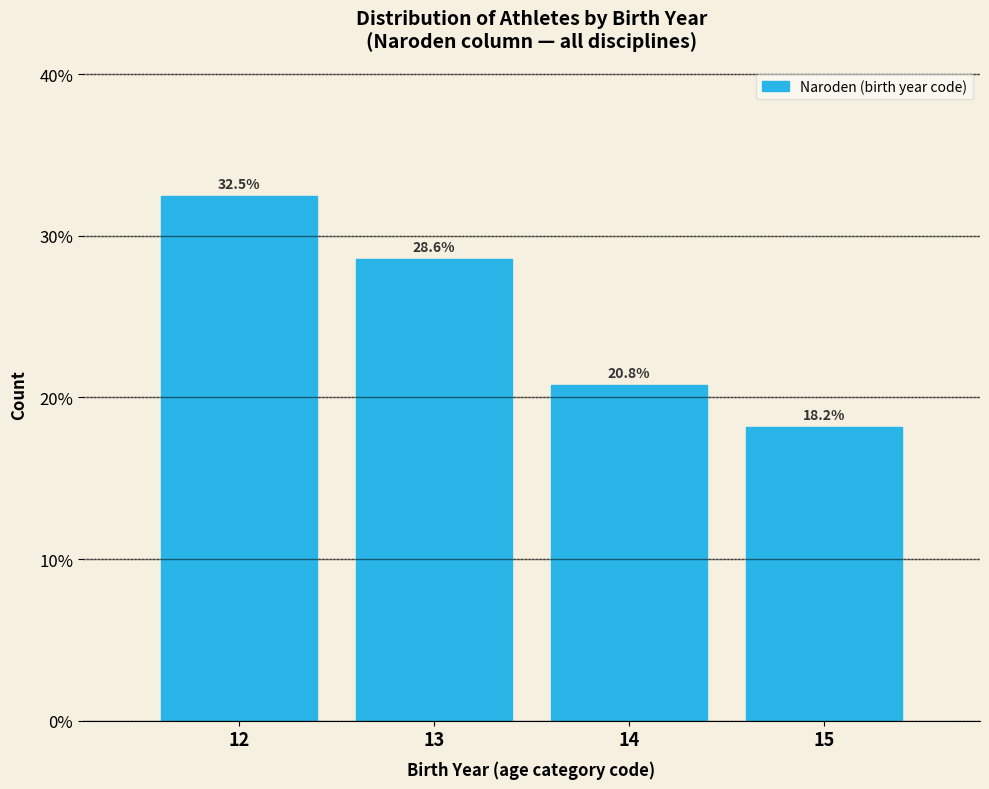

Reading left to right, list every bar in this chart as the range it spans on the x-axis followed by its height.

11.5 to 12.5: 32.5
12.5 to 13.5: 28.6
13.5 to 14.5: 20.8
14.5 to 15.5: 18.2